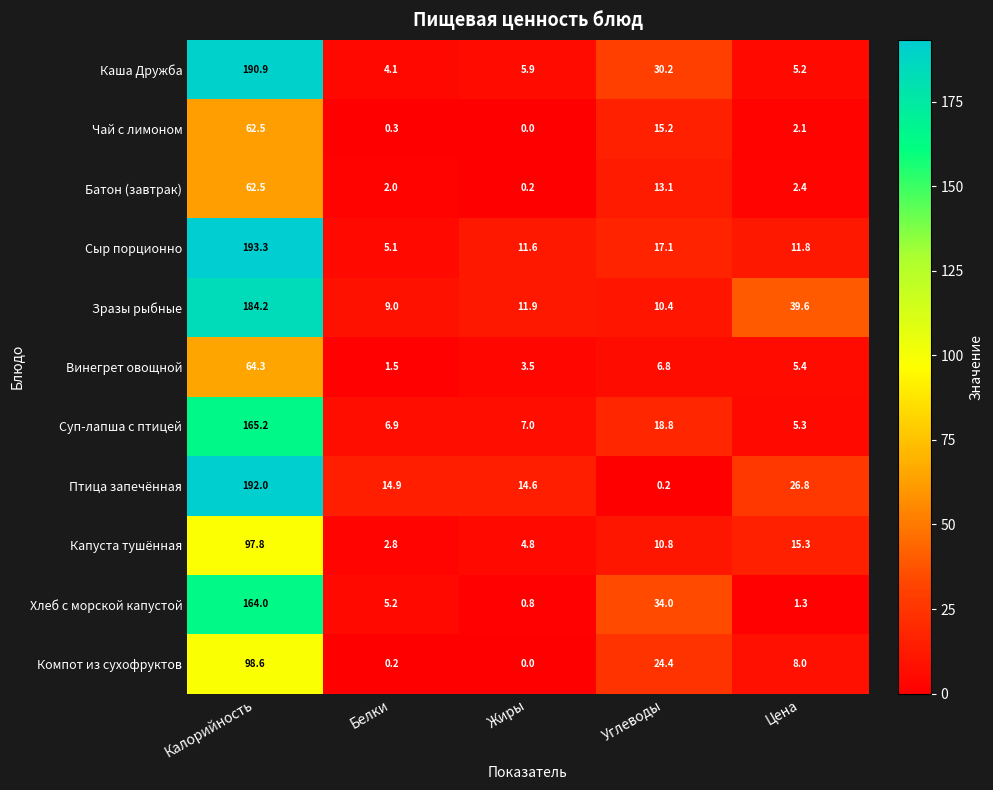

The Винегрет овощной series shows 64.3 at Калорийность. True or false?

True